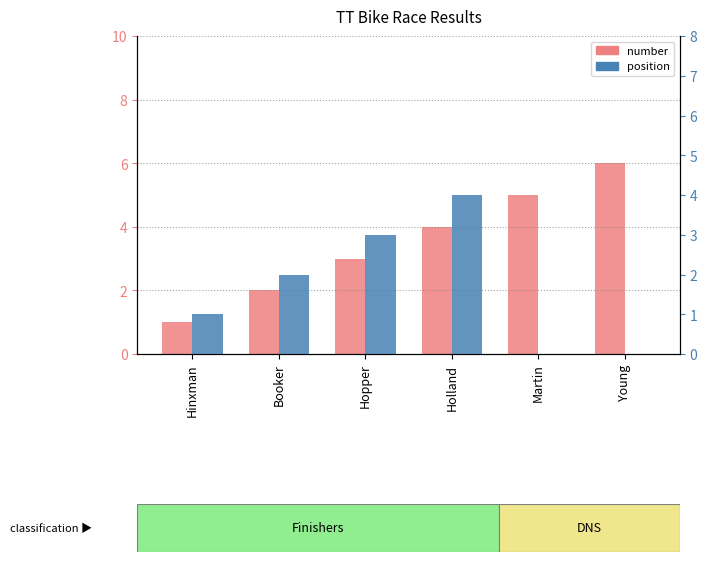

What is the average value of the number series?

4